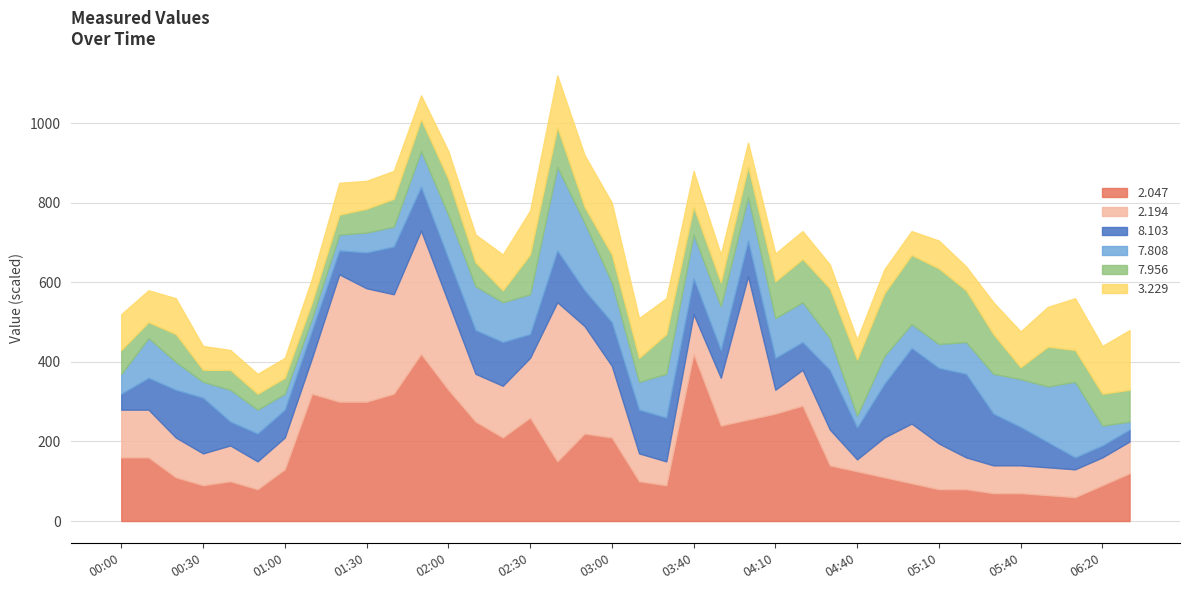

Between 2018/07/10 03:10 and 2018/07/10 03:20, which series saw the biggest shift?

7.808